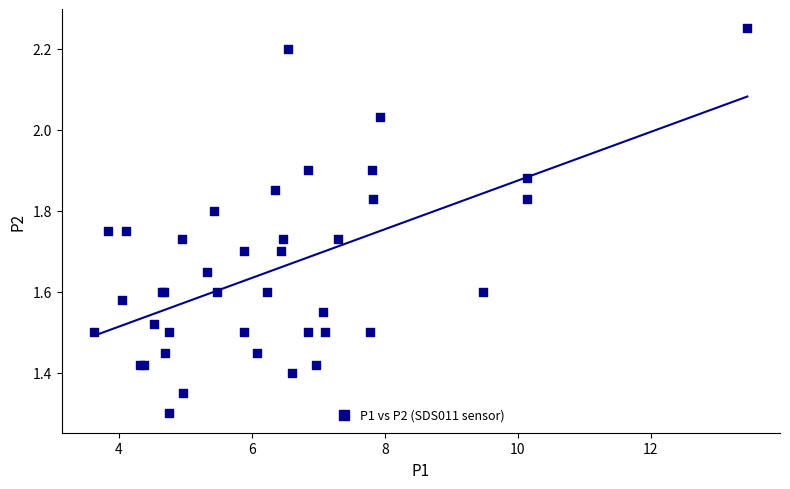

What Y value in the scatter plot is closest to 1?

1.3